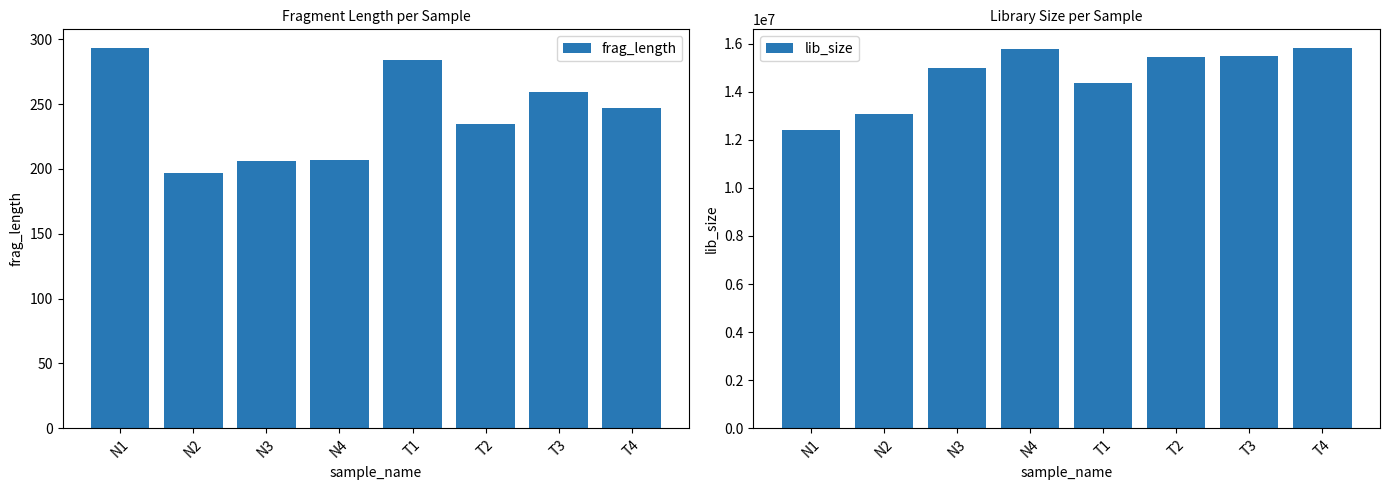

What is the difference between the maximum and minimum values in the frag_length series?

96